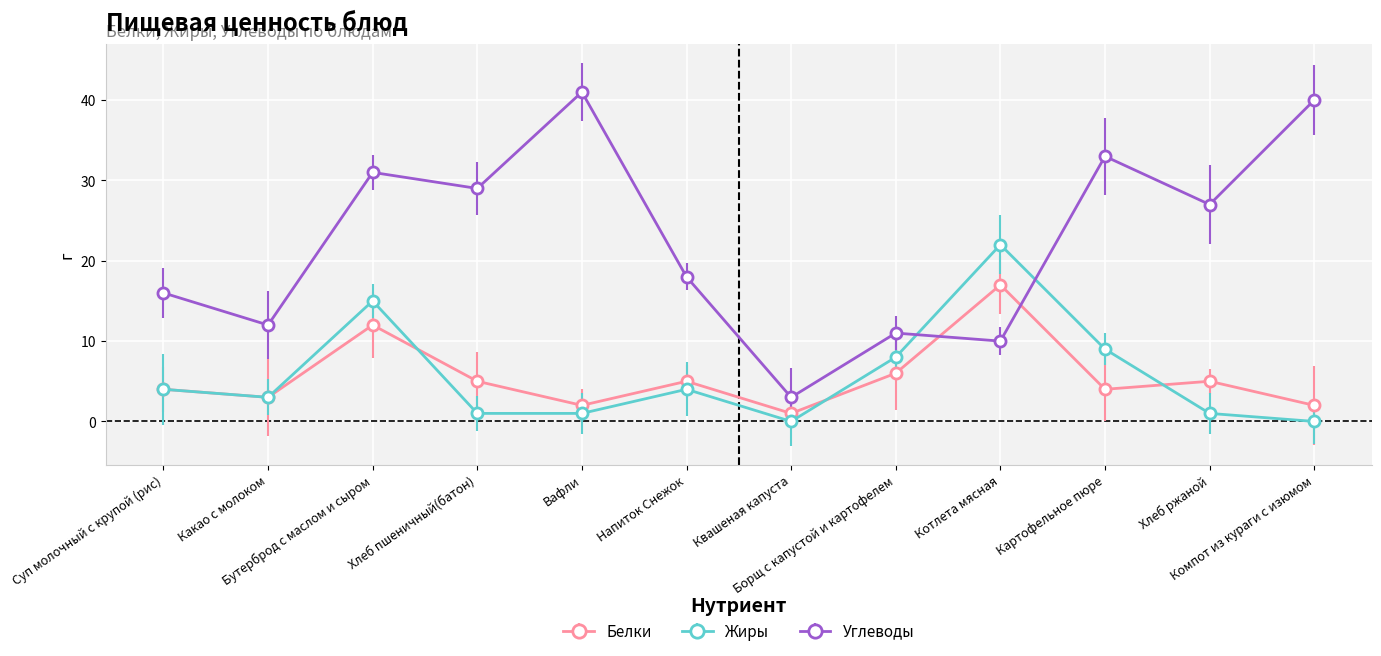

Rank the series by their maximum value, from lowest to highest.

Белки, Жиры, Углеводы